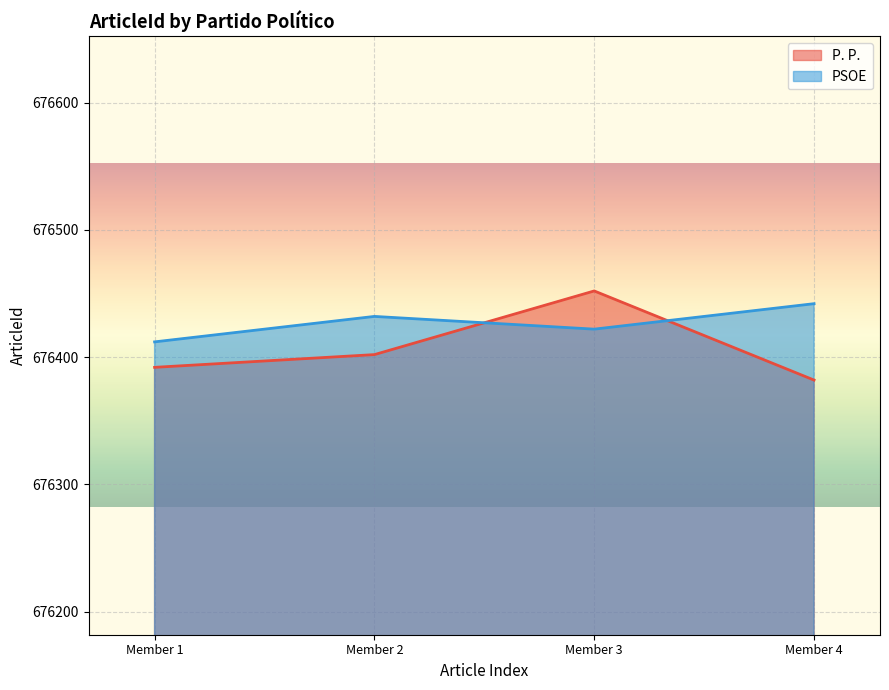

What are all the series names shown in the legend?

P. P., PSOE